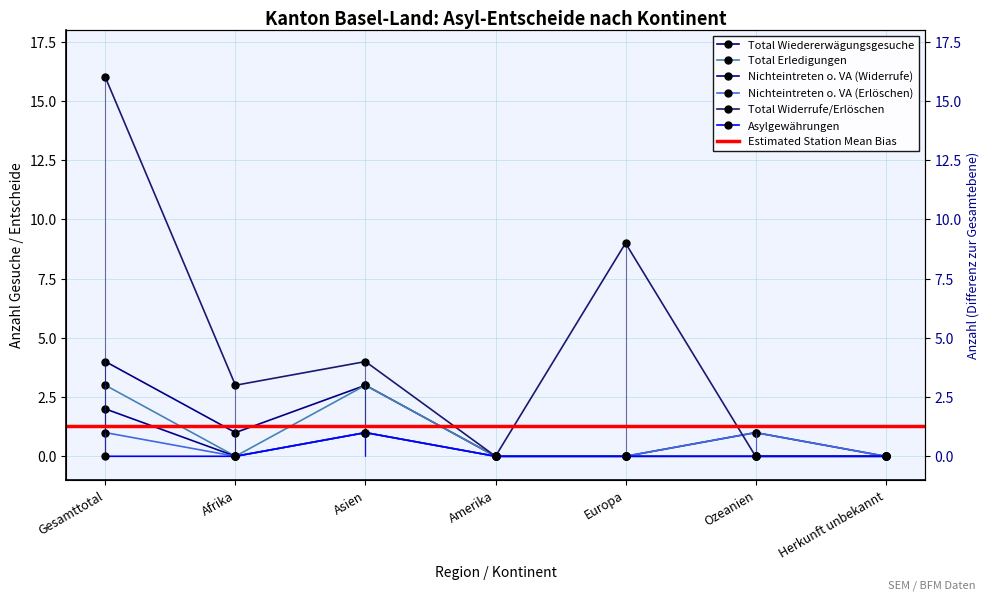

True or false: Total Wiedererwägungsgesuche and Total Widerrufe/Erlöschen cross at least once.

False